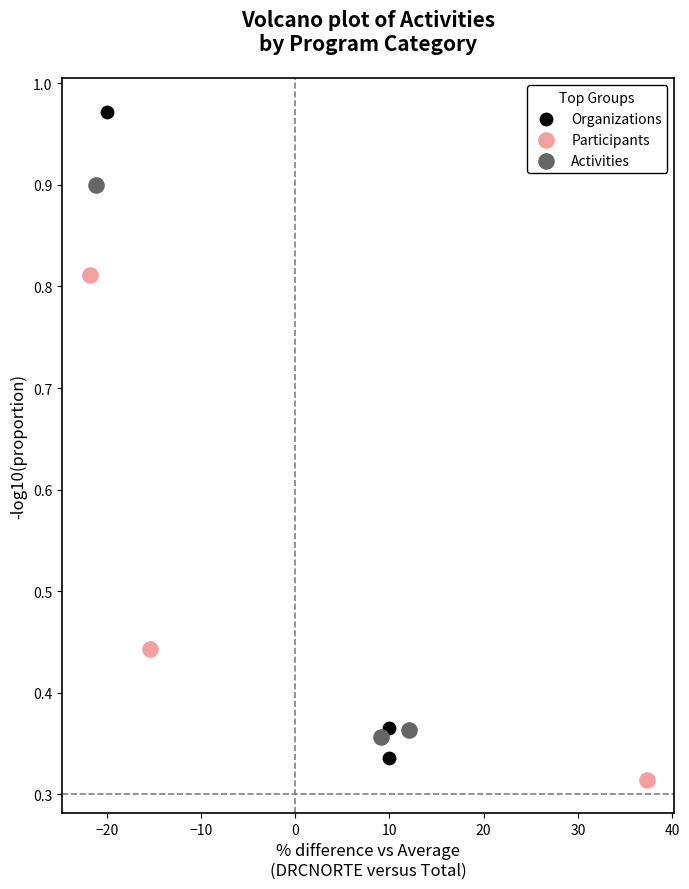

Which series contains the highest Y value?

Organizations